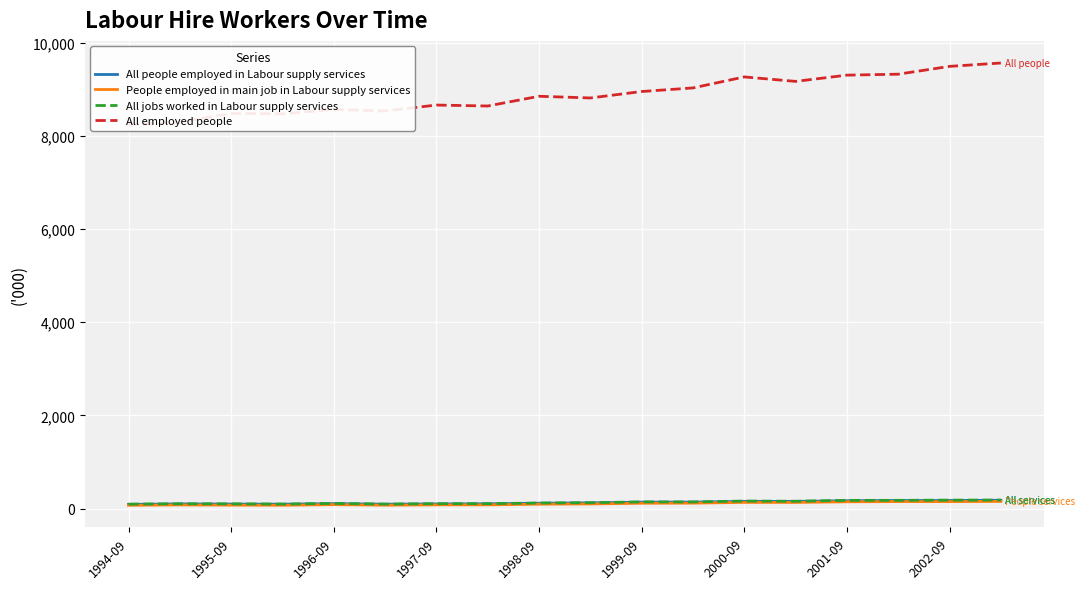

Which series has the largest total across all categories?

All employed people